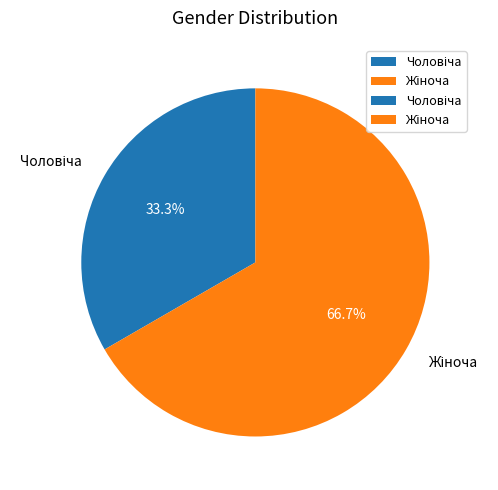

To the nearest percent, what is the average slice percentage?

50%